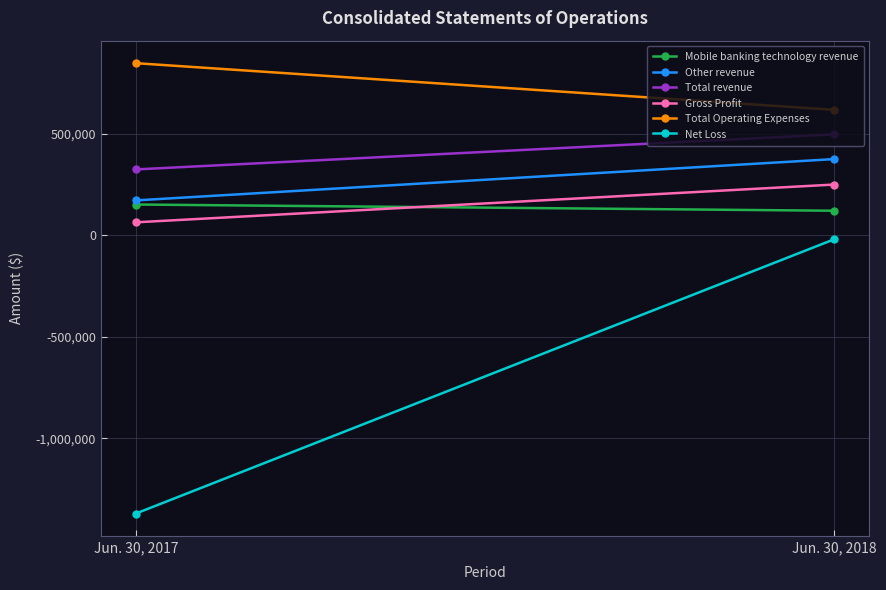

The Other revenue series shows 233381 at Jun. 30, 2017. True or false?

False